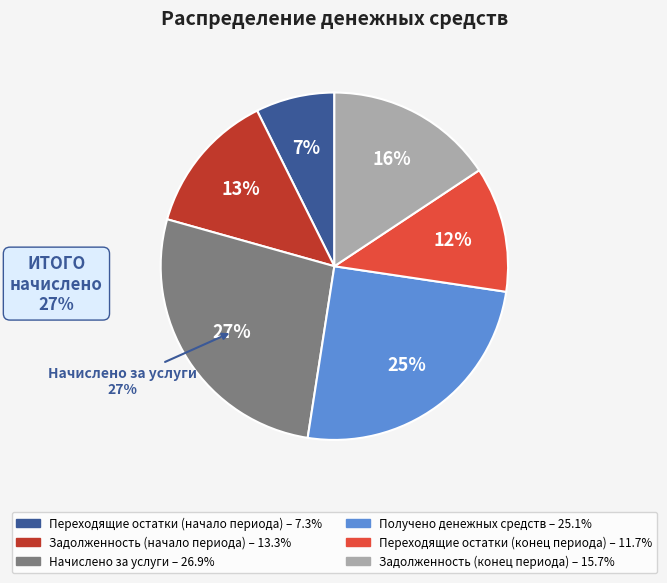

True or false: Начислено за услуги accounts for 27% of the total.

True